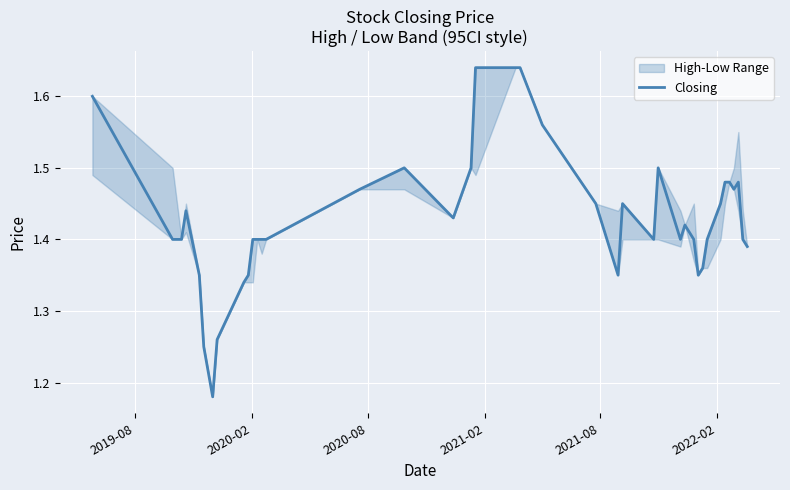

Reading left to right, what are all the values shown in this chart?

1.6	1.4	1.4	1.4	1.4	1.2	1.2	1.3	1.3	1.4	1.4	1.4	1.4	1.4	1.5	1.5	1.4	1.5	1.6	1.6	1.6	1.6	1.4	1.4	1.4	1.4	1.5	1.4	1.4	1.4	1.4	1.4	1.4	1.4	1.5	1.5	1.5	1.5	1.4	1.4